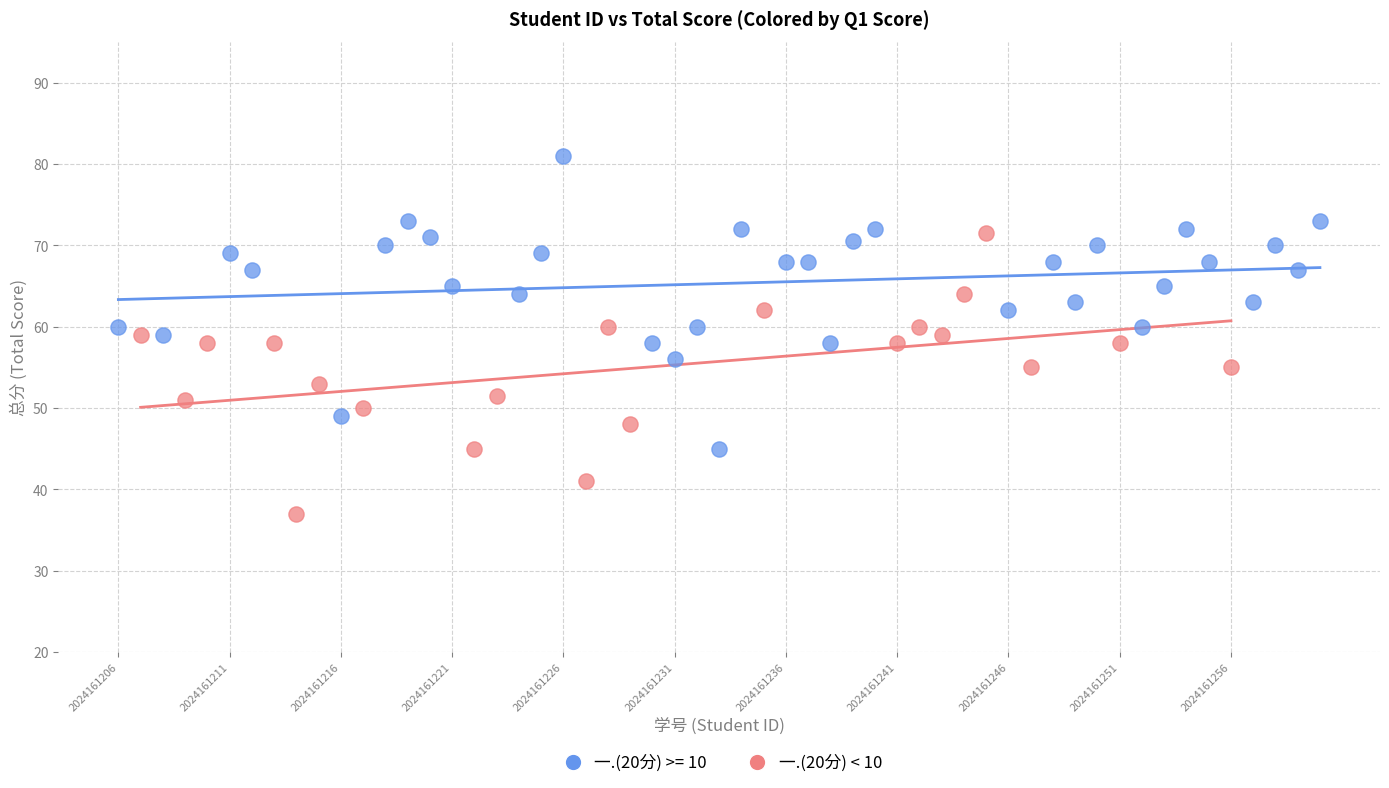

Which series reaches the minimum Y coordinate?

一.(20分) < 10